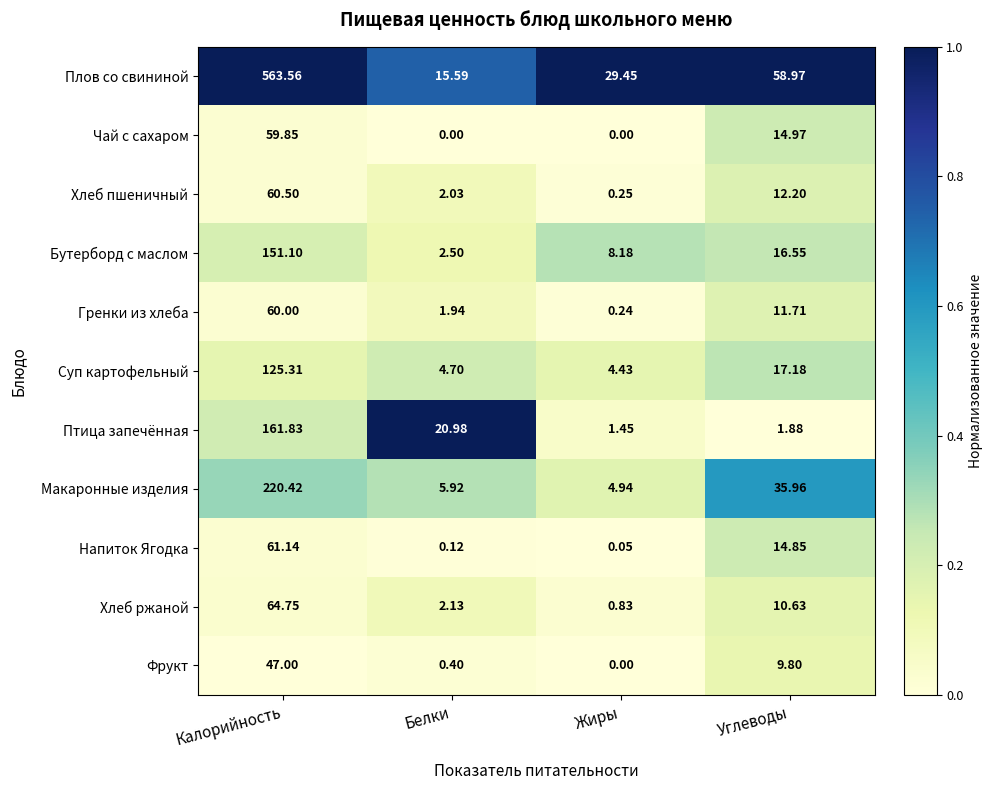

Between Калорийность and Белки, which series saw the biggest shift?

Плов со свининой